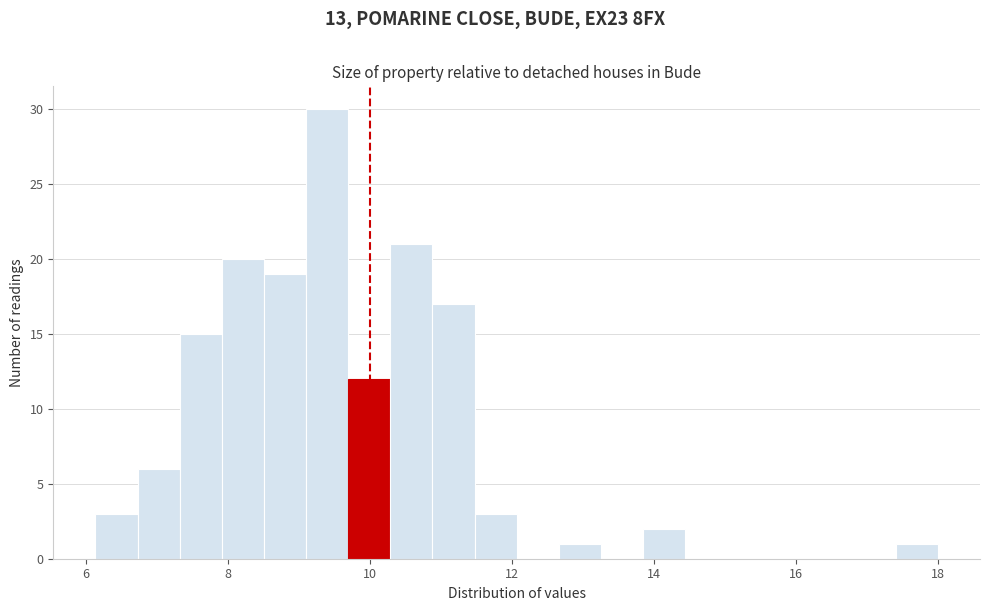

Read against the x-axis, roughly where is the centre of the tallest bar?

9.4